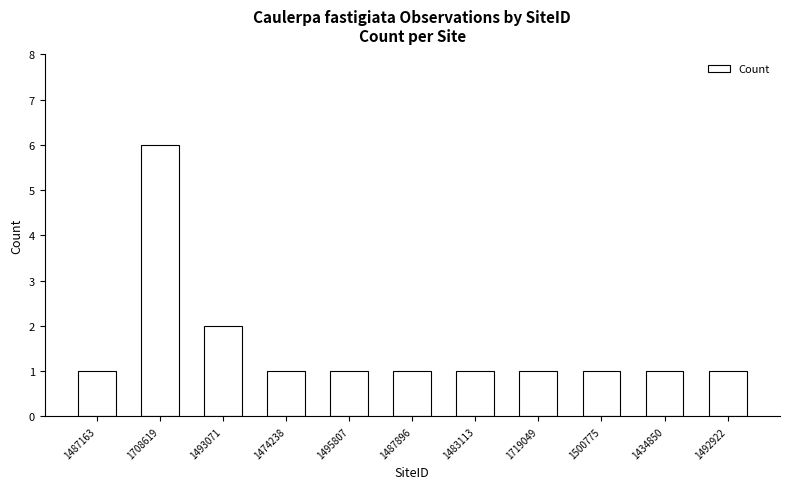

True or false: the data shows 0 at 1487896.

False